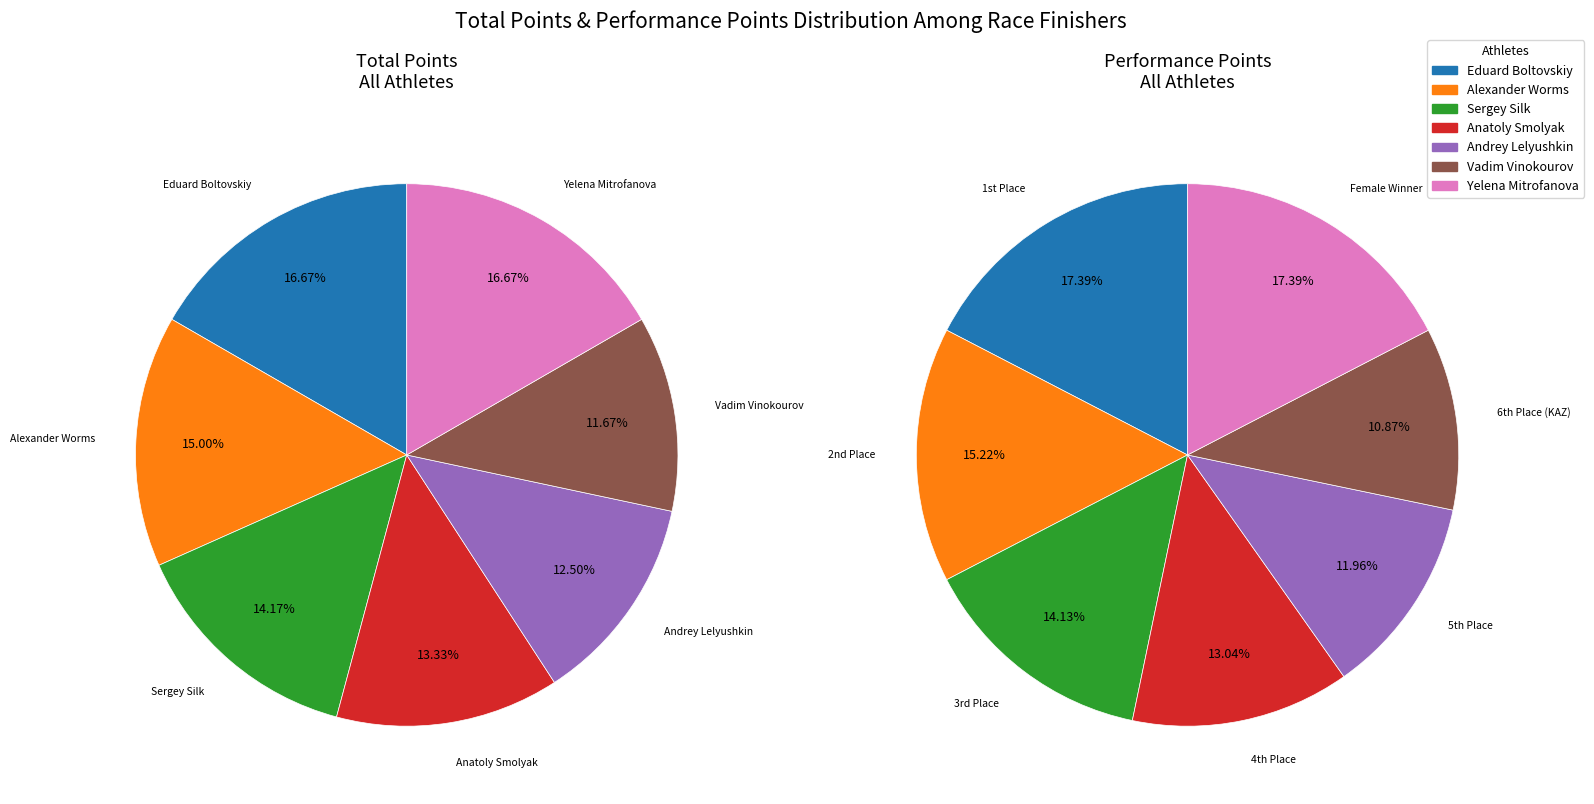

To the nearest percent, what percentage of the pie is Eduard Boltovskiy?

17%